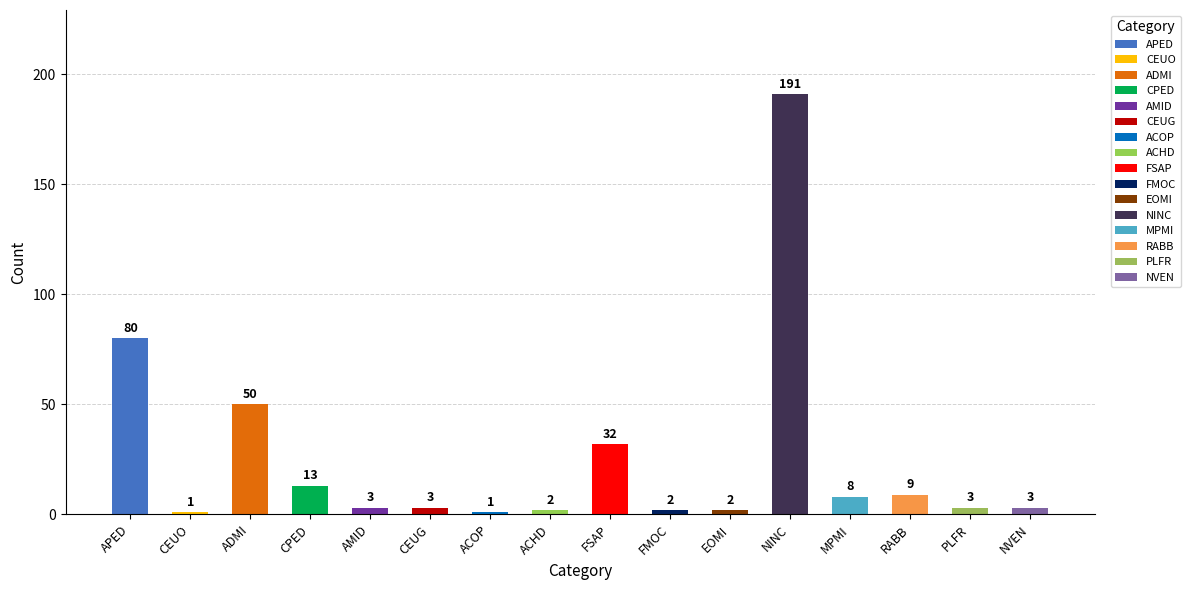

How many values are below 3?

5